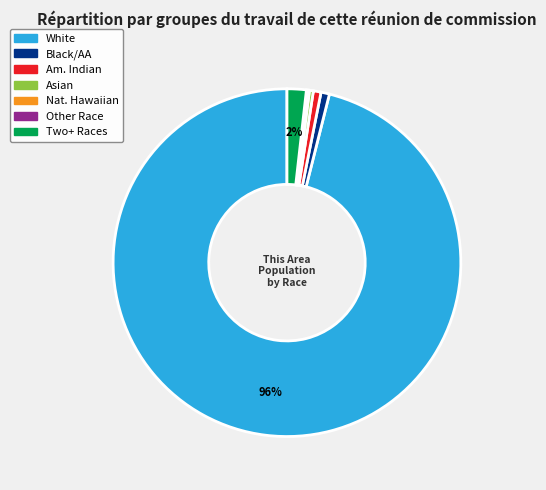

Is there a majority slice in this chart?

Yes